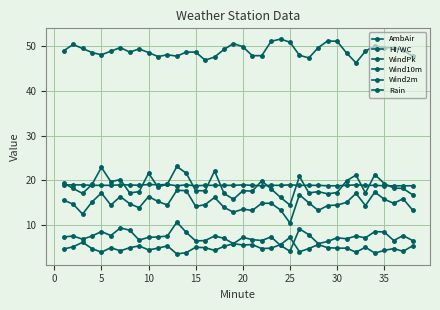

Does the chart have visible grid lines?

Yes